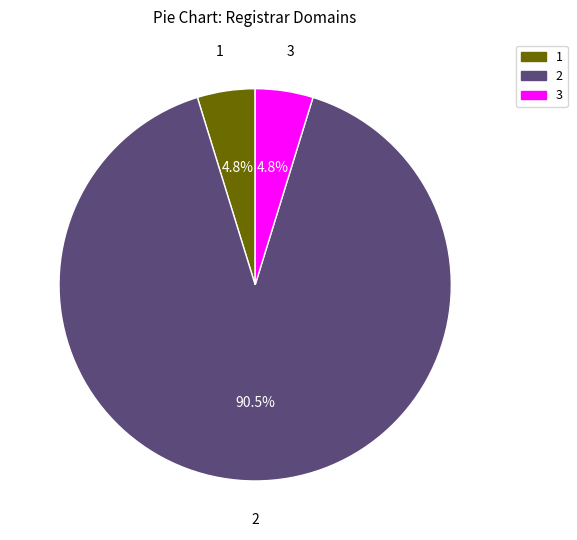

To the nearest percent, what is the difference between the largest and smallest slice percentages?

86%